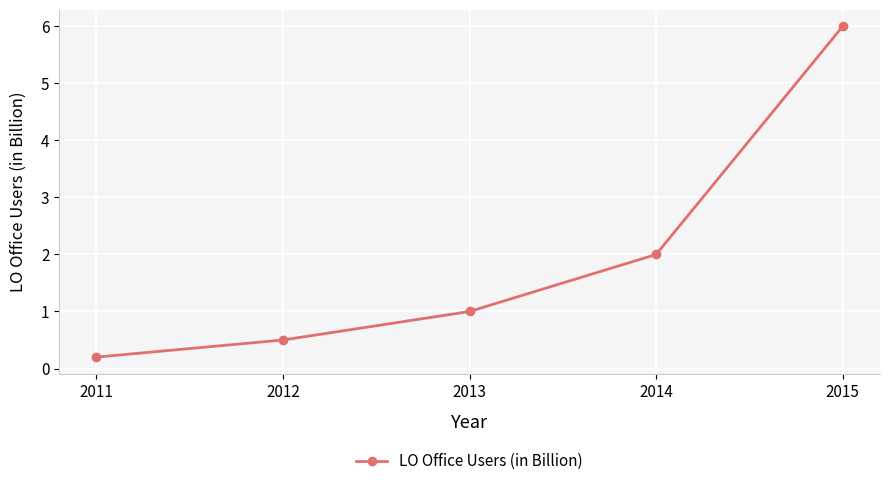

True or false: the data shows 2.0 at 2014.

True